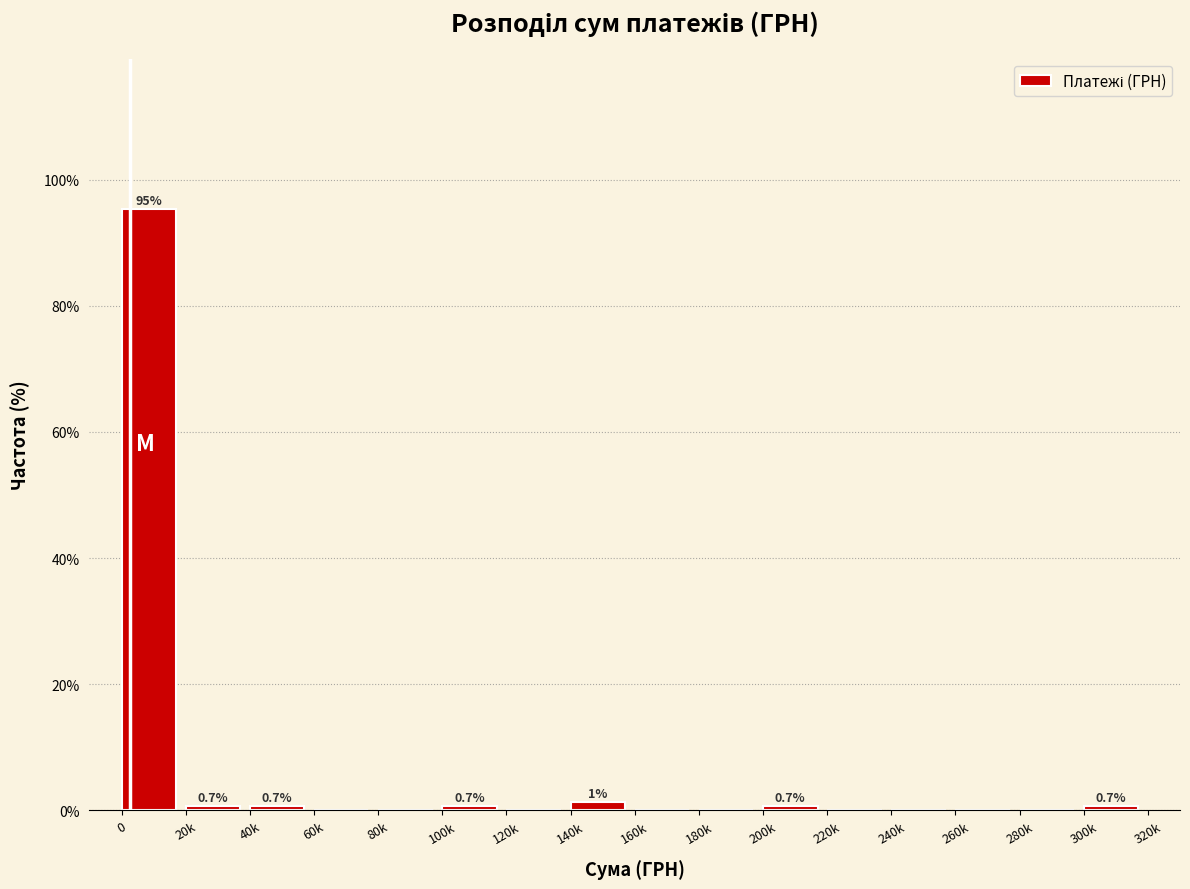

Reading right to left, list all the values displayed in this chart.

300k=0.7	280k=0.0	260k=0.0	240k=0.0	220k=0.0	200k=0.7	180k=0.0	160k=0.0	140k=1.3	120k=0.0	100k=0.7	80k=0.0	60k=0.0	40k=0.7	20k=0.7	0=95.3